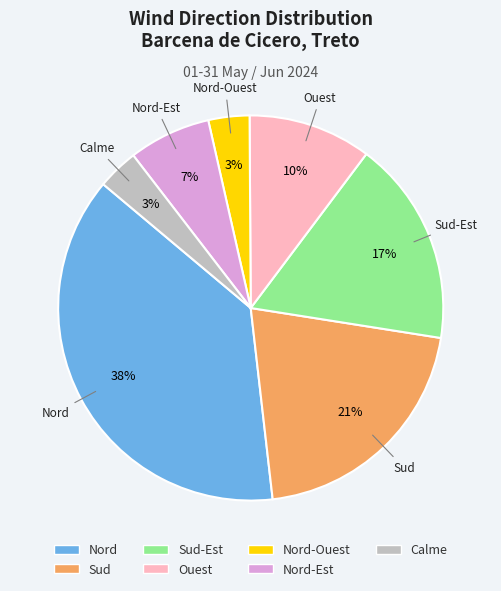

Is there any slice that represents more than half of the pie?

No